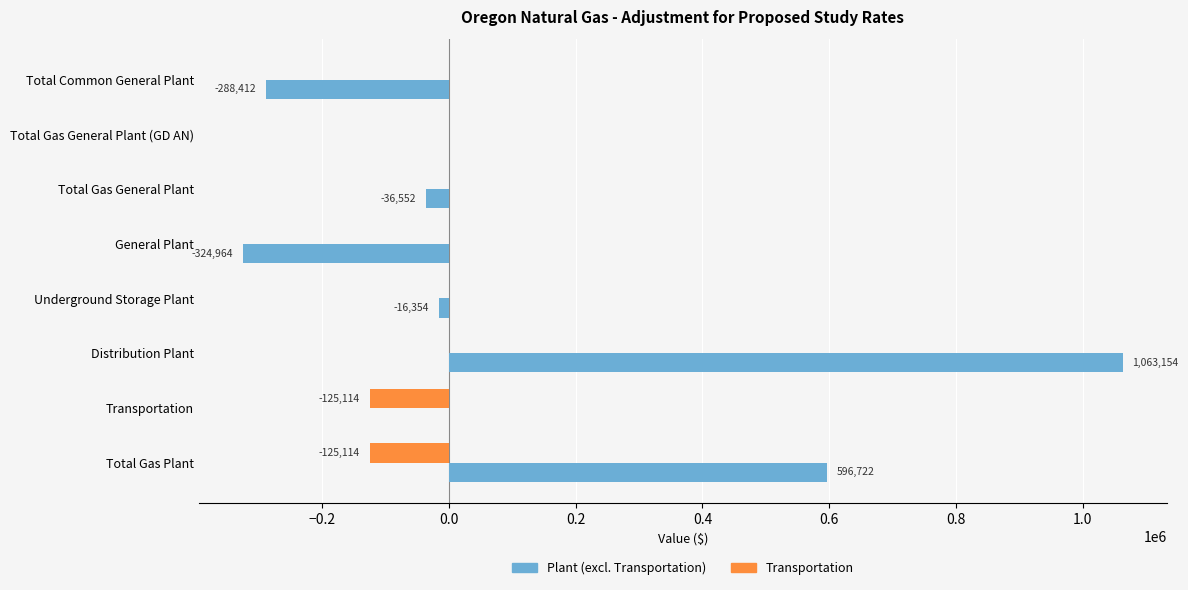

At which label is Plant (excl. Transportation) closest to 369095?

Total Gas Plant